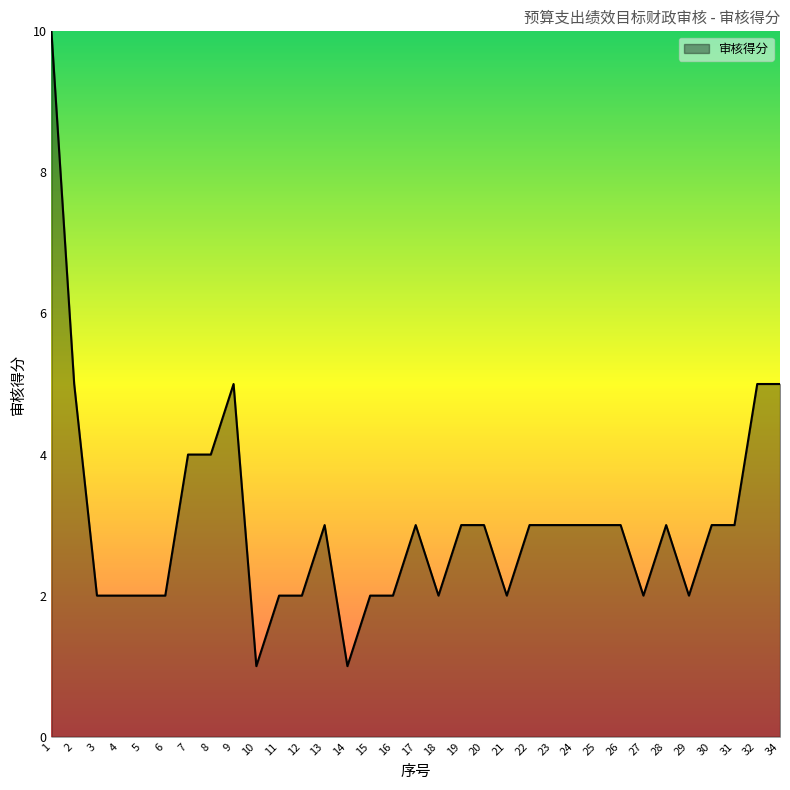

How many categories are shown in the chart?

33